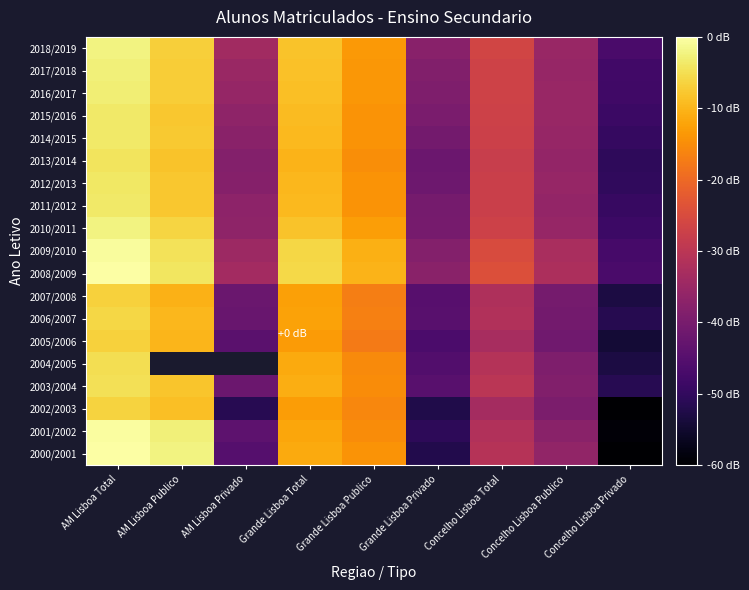

Which category has the highest value across all series?

AM Lisboa Total